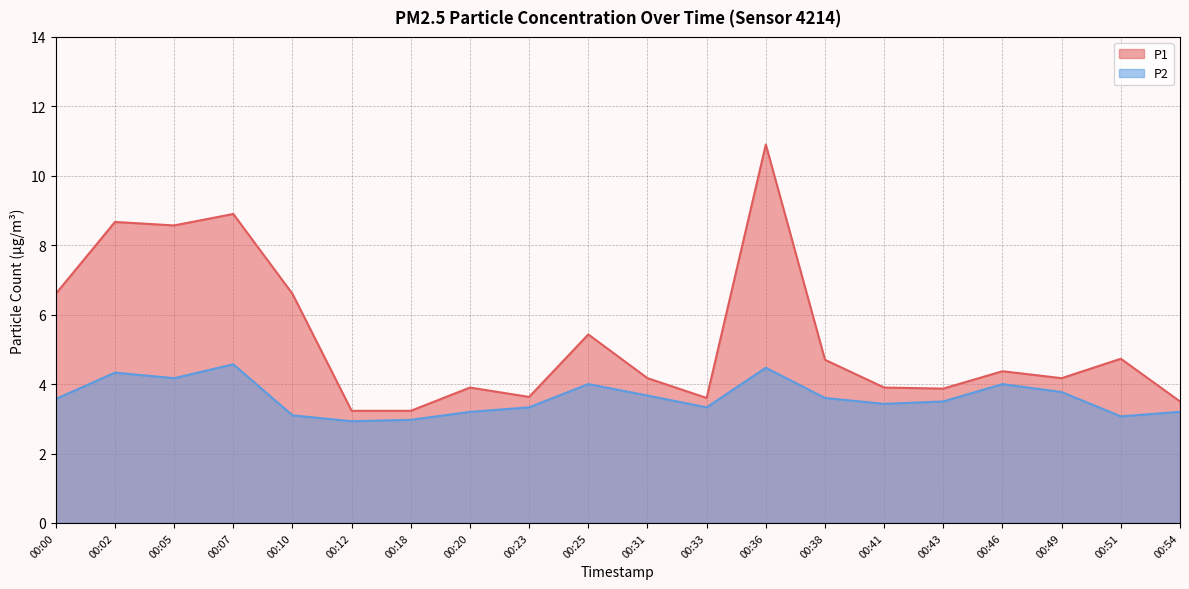

The P2 series shows 3.5 at 00:43. True or false?

True